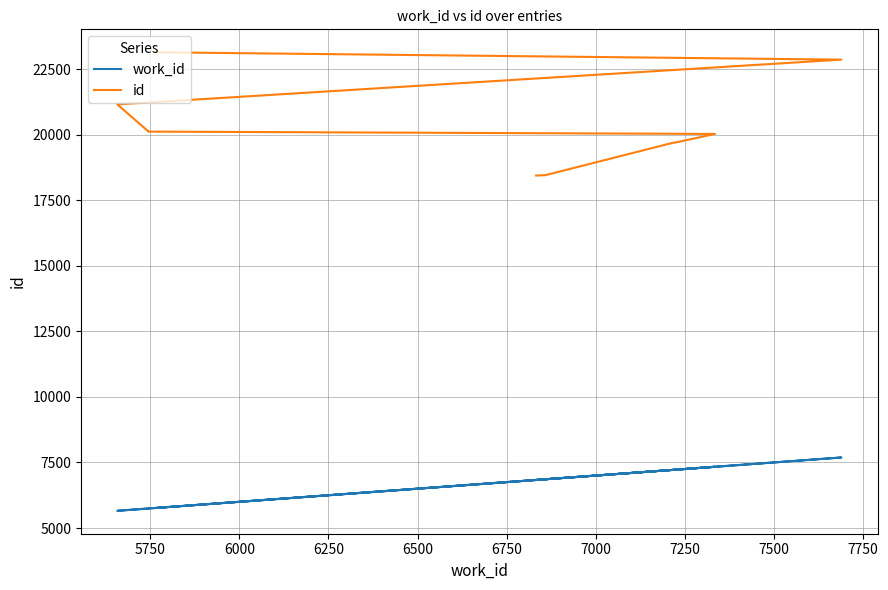

What is the maximum value for id?

23140